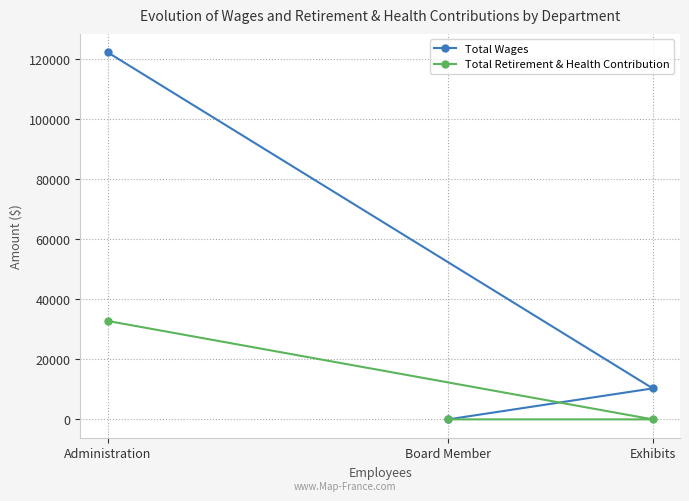

At how many categories does at least one series exceed 116333?

1